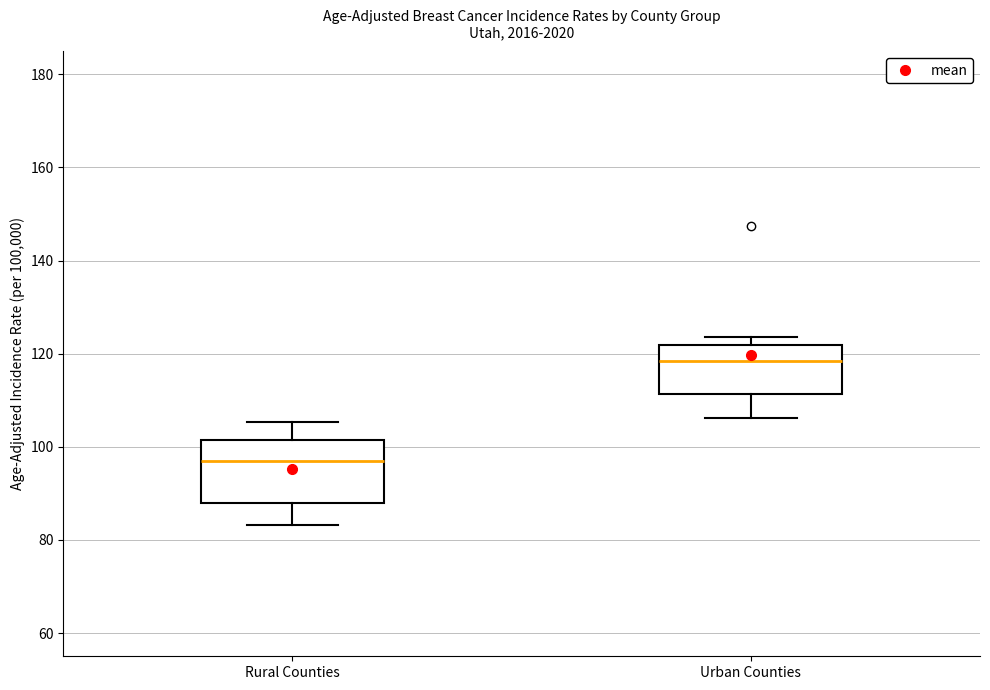

Where does the lower whisker of the box for Rural Counties end on the y-axis? The values are not printed on the chart, so give them approximately, as read against the axis.

84